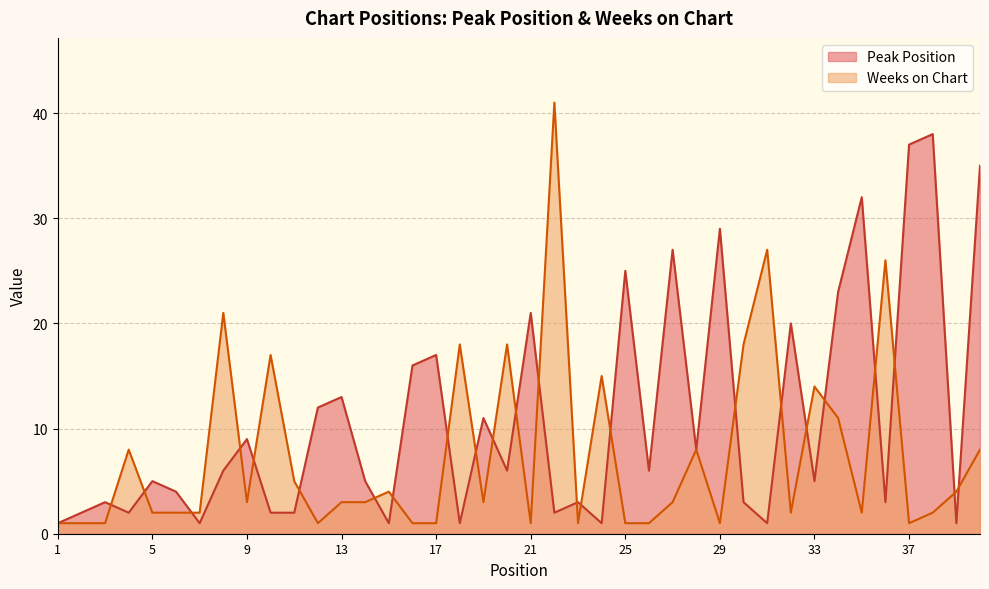

What is the sum of all Weeks on Chart values?

302